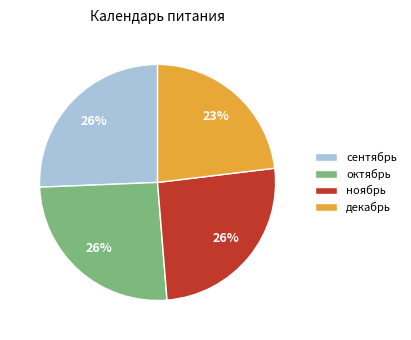

To the nearest percent, what portion does октябрь represent?

26%